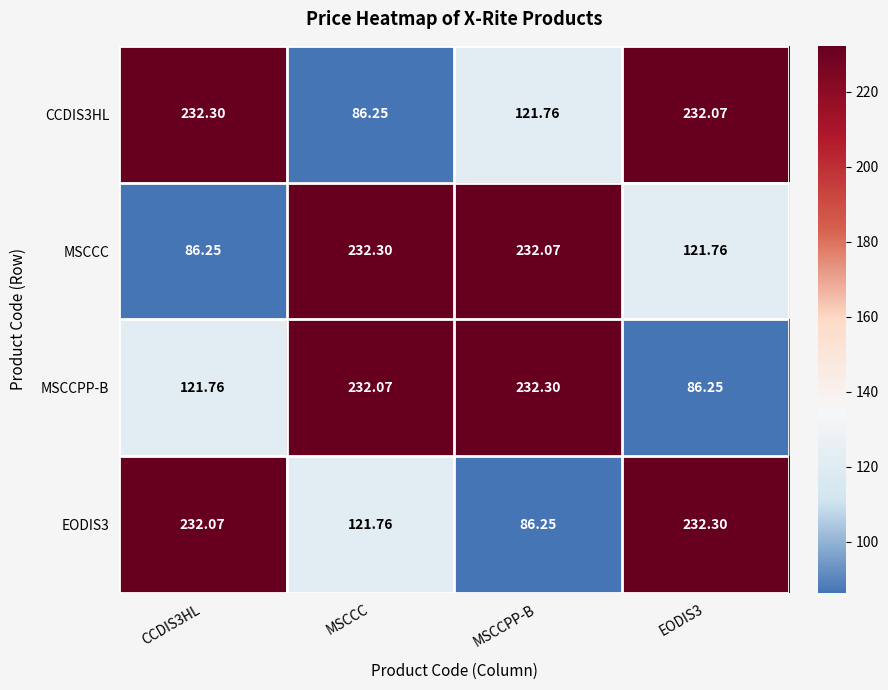

At which label is CCDIS3HL closest to 159?

MSCCPP-B